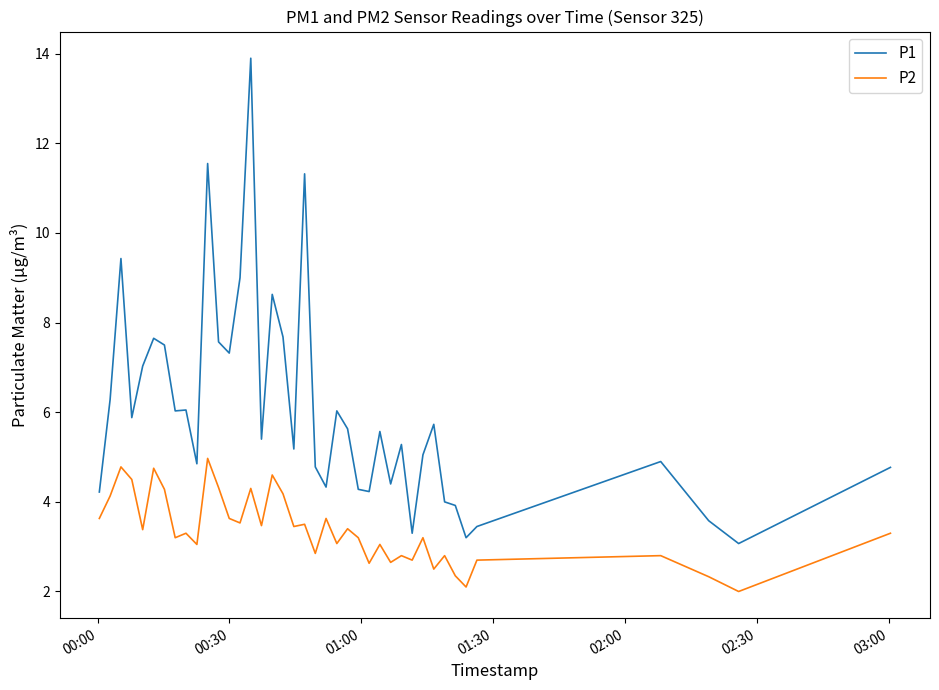

What is the maximum value for P2?

5.0